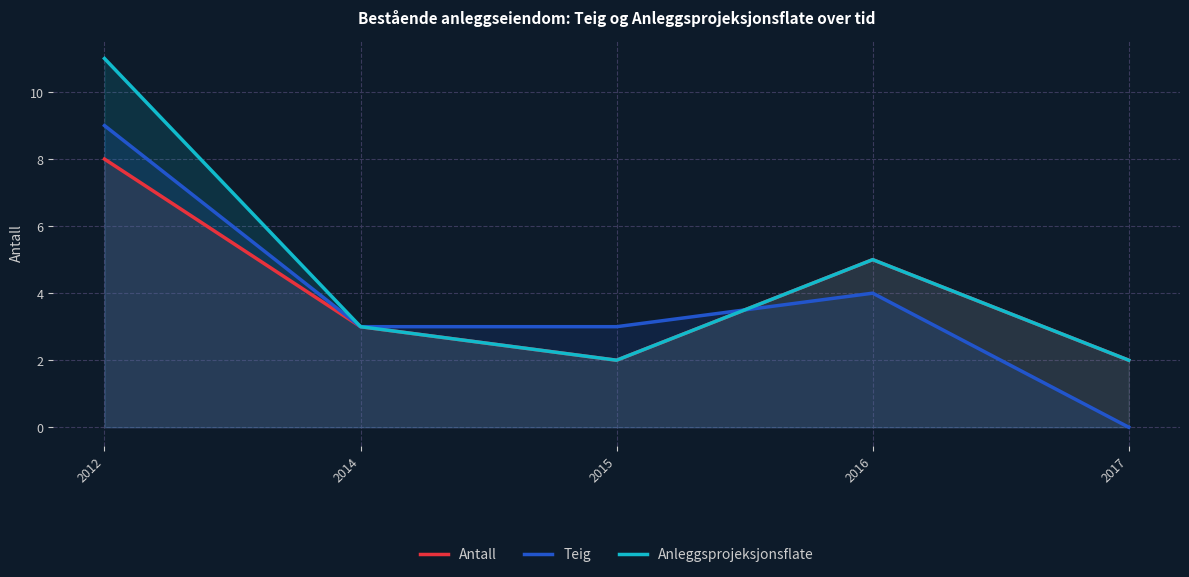

At how many categories does at least one series exceed 10?

1